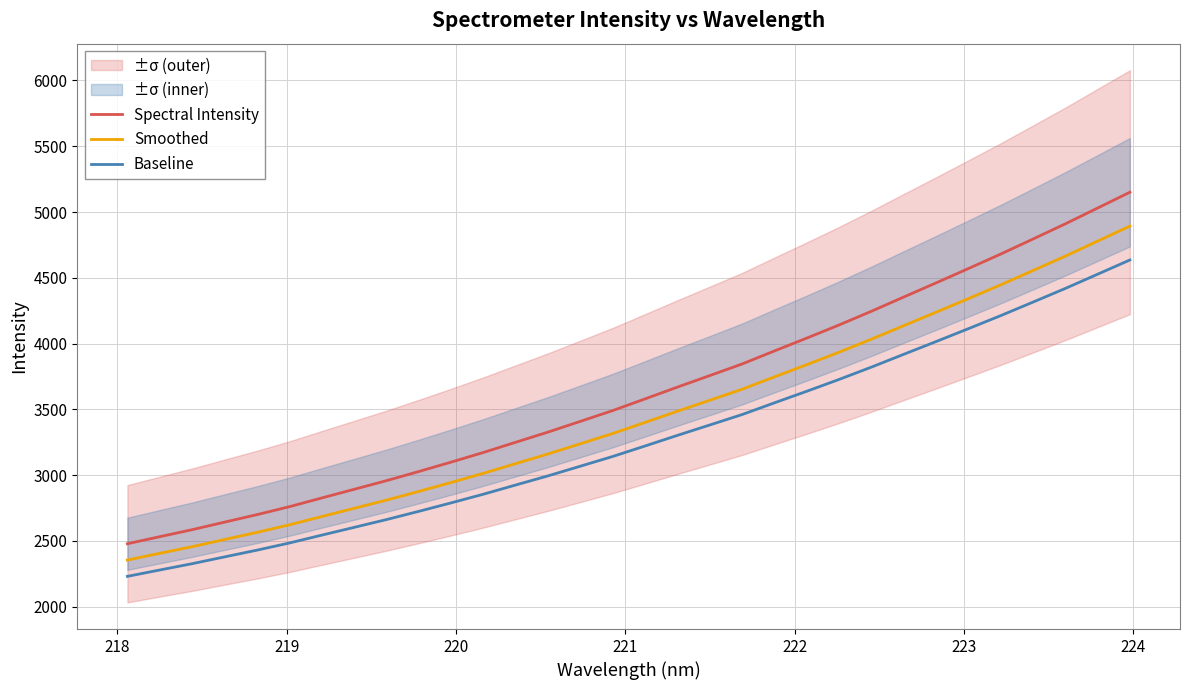

How many data points in Spectral Intensity are less than 3579?

16